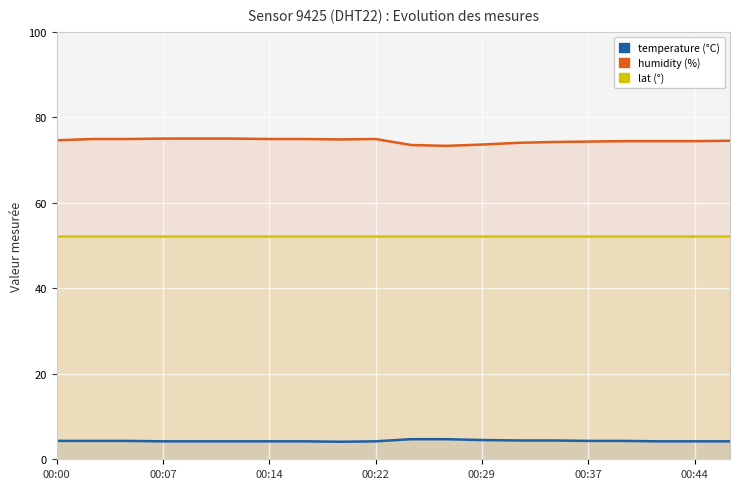

Is the value of humidity (%) at 19 greater than the value of temperature (°C) at 00:00?

Yes